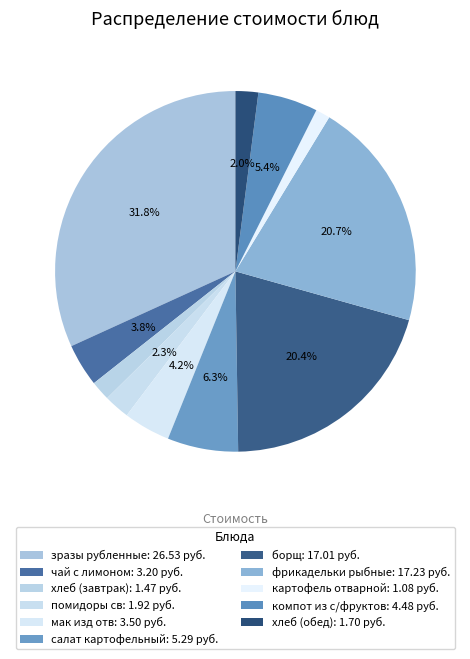

True or false: борщ accounts for 28% of the total.

False